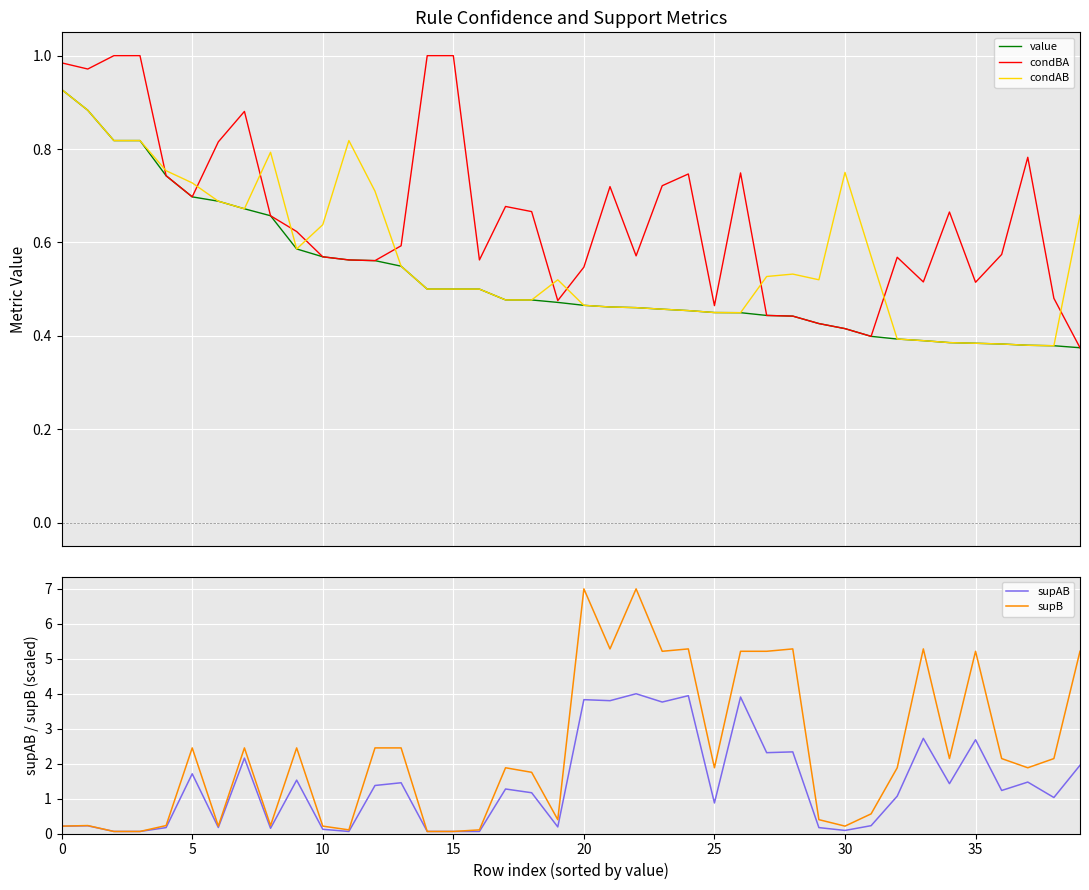

Reading left to right, transcribe all the data shown in this chart.

value: 0.9	0.9	0.8	0.8	0.7	0.7	0.7	0.7	0.7	0.6	0.6	0.6	0.6	0.5	0.5	0.5	0.5	0.5	0.5	0.5	0.5	0.5	0.5	0.5	0.5	0.4	0.4	0.4	0.4	0.4	0.4	0.4	0.4	0.4	0.4	0.4	0.4	0.4	0.4	0.4
condBA: 1.0	1.0	1.0	1.0	0.7	0.7	0.8	0.9	0.7	0.6	0.6	0.6	0.6	0.6	1.0	1.0	0.6	0.7	0.7	0.5	0.5	0.7	0.6	0.7	0.7	0.5	0.7	0.4	0.4	0.4	0.4	0.4	0.6	0.5	0.7	0.5	0.6	0.8	0.5	0.4
condAB: 0.9	0.9	0.8	0.8	0.8	0.7	0.7	0.7	0.8	0.6	0.6	0.8	0.7	0.5	0.5	0.5	0.5	0.5	0.5	0.5	0.5	0.5	0.5	0.5	0.5	0.4	0.4	0.5	0.5	0.5	0.8	0.6	0.4	0.4	0.4	0.4	0.4	0.4	0.4	0.7
supAB: 0.2	0.2	0.1	0.1	0.2	1.7	0.2	2.2	0.1	1.5	0.1	0.1	1.4	1.5	0.1	0.1	0.1	1.3	1.2	0.2	3.8	3.8	4.0	3.8	3.9	0.9	3.9	2.3	2.3	0.2	0.1	0.2	1.1	2.7	1.4	2.7	1.2	1.5	1.0	2.0
supB: 0.2	0.2	0.1	0.1	0.2	2.4	0.2	2.4	0.2	2.4	0.2	0.1	2.4	2.4	0.1	0.1	0.1	1.9	1.8	0.4	7.0	5.3	7.0	5.2	5.3	1.9	5.2	5.2	5.3	0.4	0.2	0.6	1.9	5.3	2.1	5.2	2.1	1.9	2.1	5.2